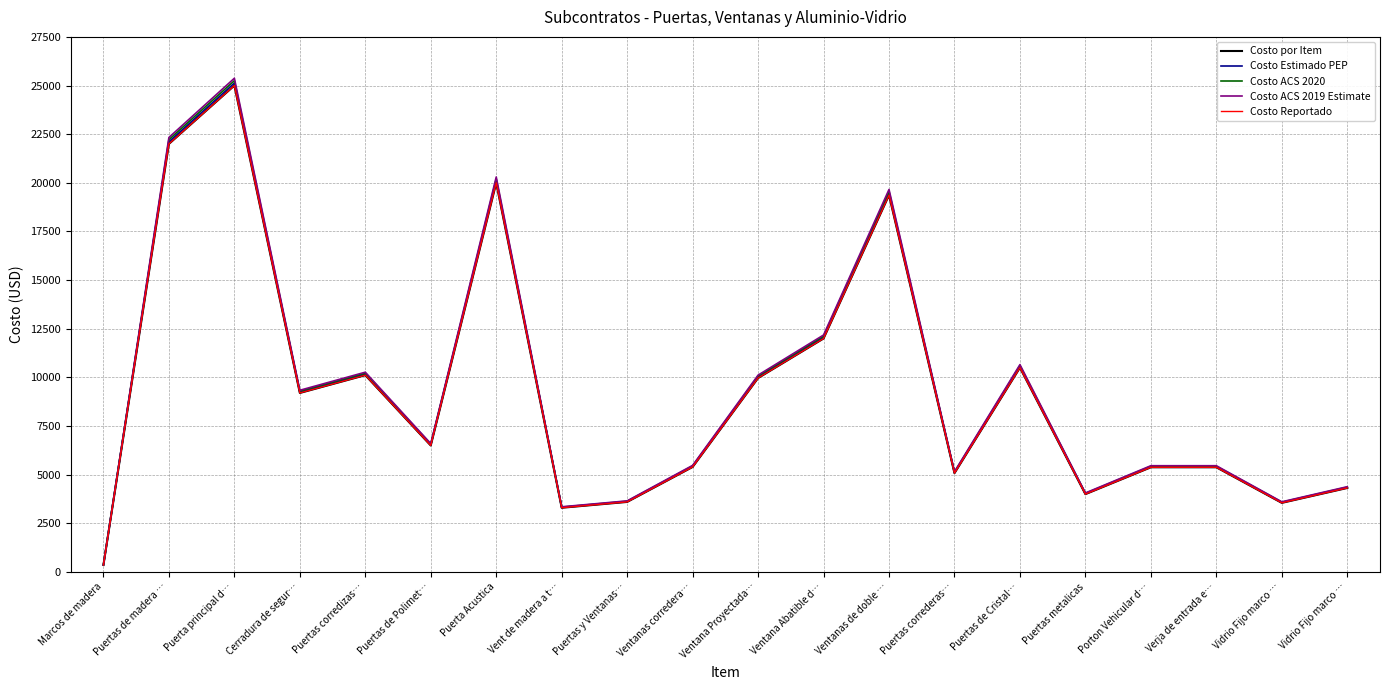

List the series in order of their peak value, lowest first.

Costo por Item, Costo Reportado, Costo Estimado PEP, Costo ACS 2020, Costo ACS 2019 Estimate